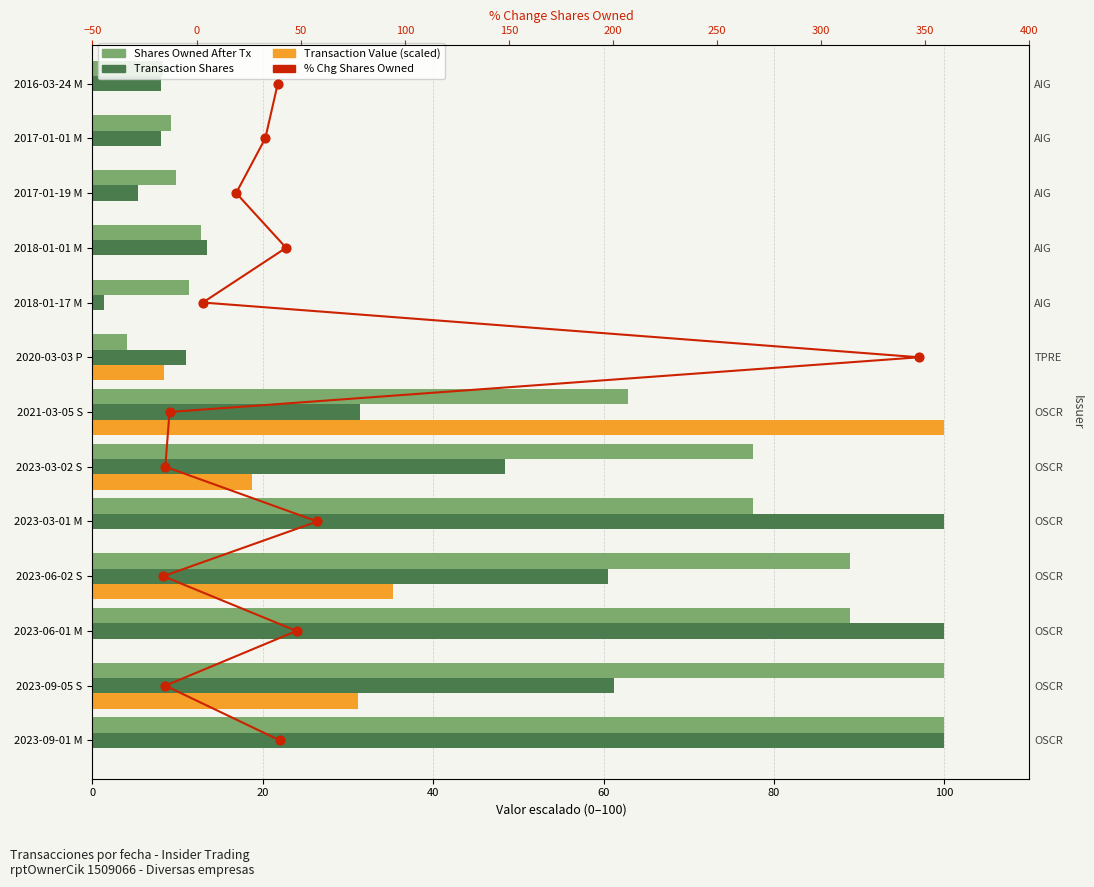

Which series contains the highest Y value?

Transaction Shares